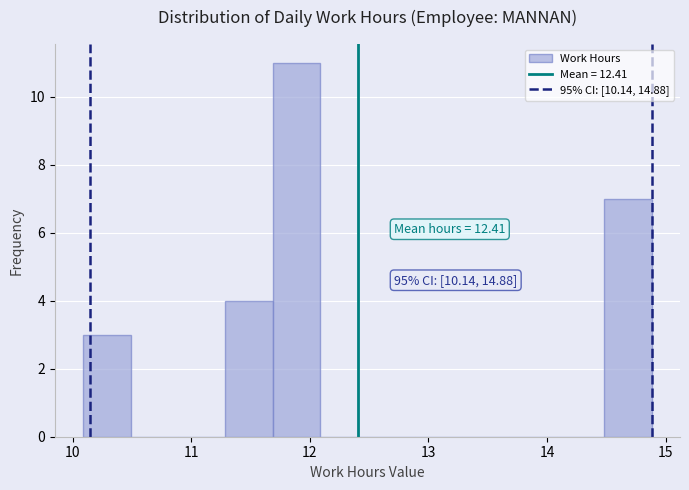

Read against the x-axis, roughly where is the centre of the tallest bar?

11.9